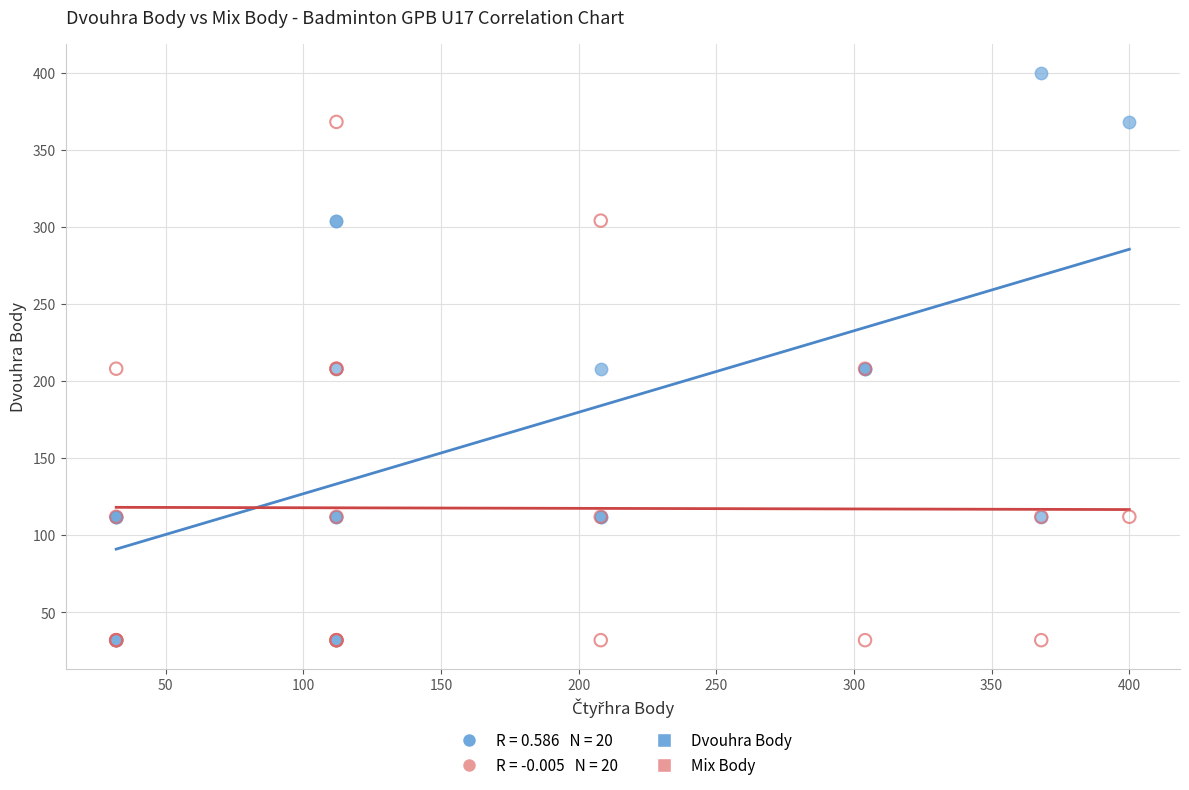

Which series has the largest Y range (max minus min)?

Dvouhra Body